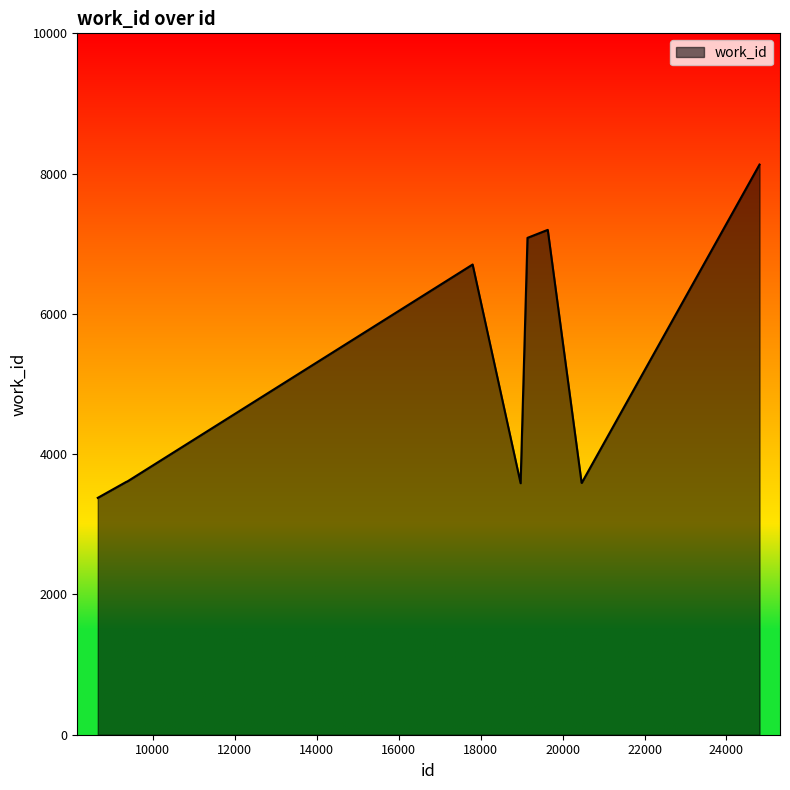

What is the minimum value shown in the chart?

3377